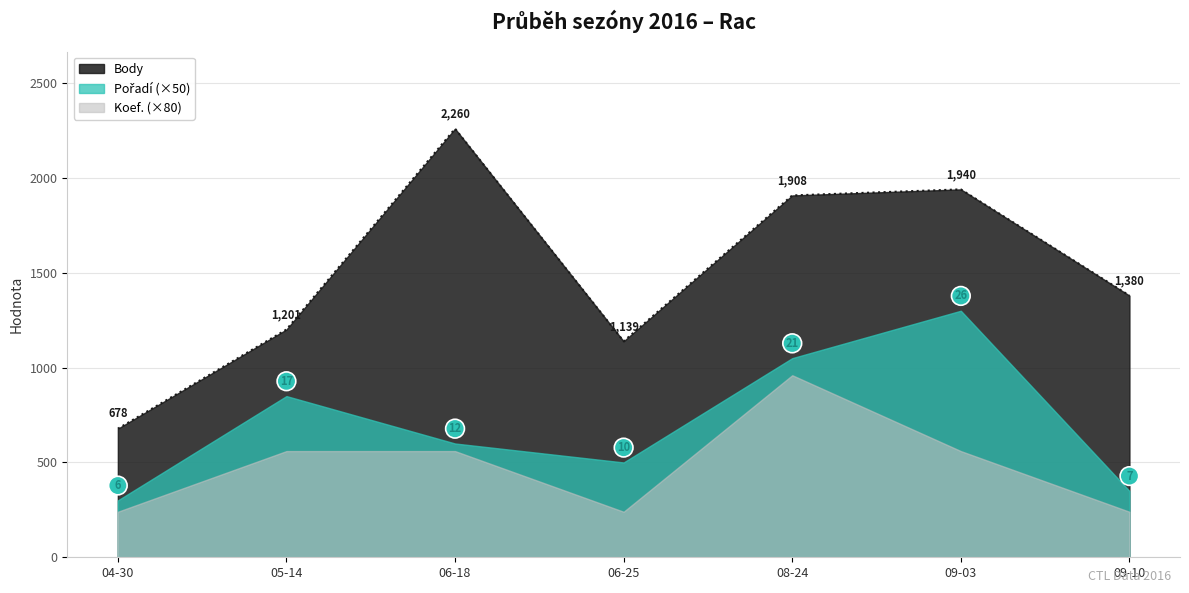

The Pořadí series shows 6 at 2016-05-14. True or false?

False